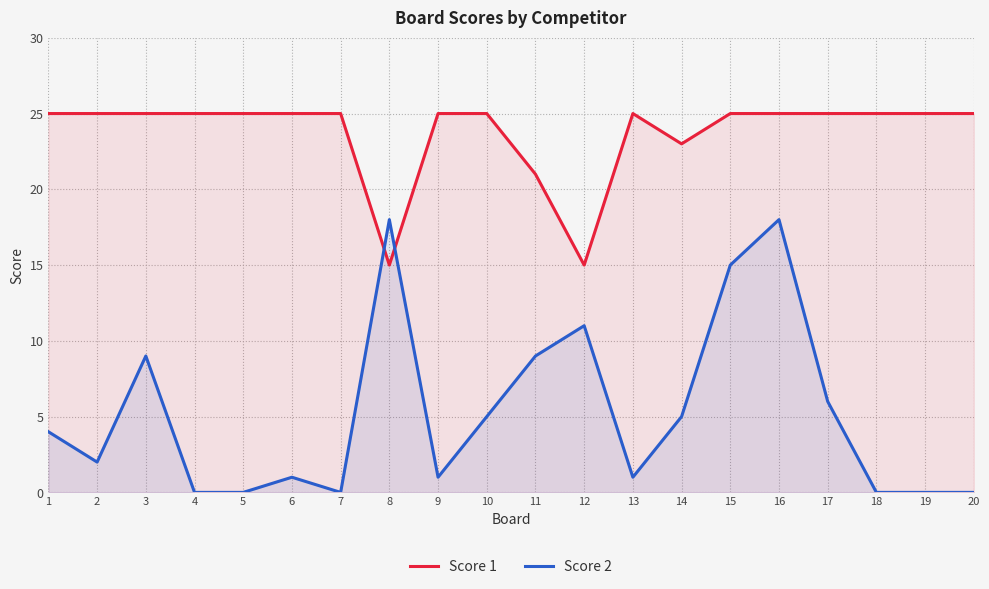

Rank the series at 18 from highest to lowest value.

Score 1, Score 2